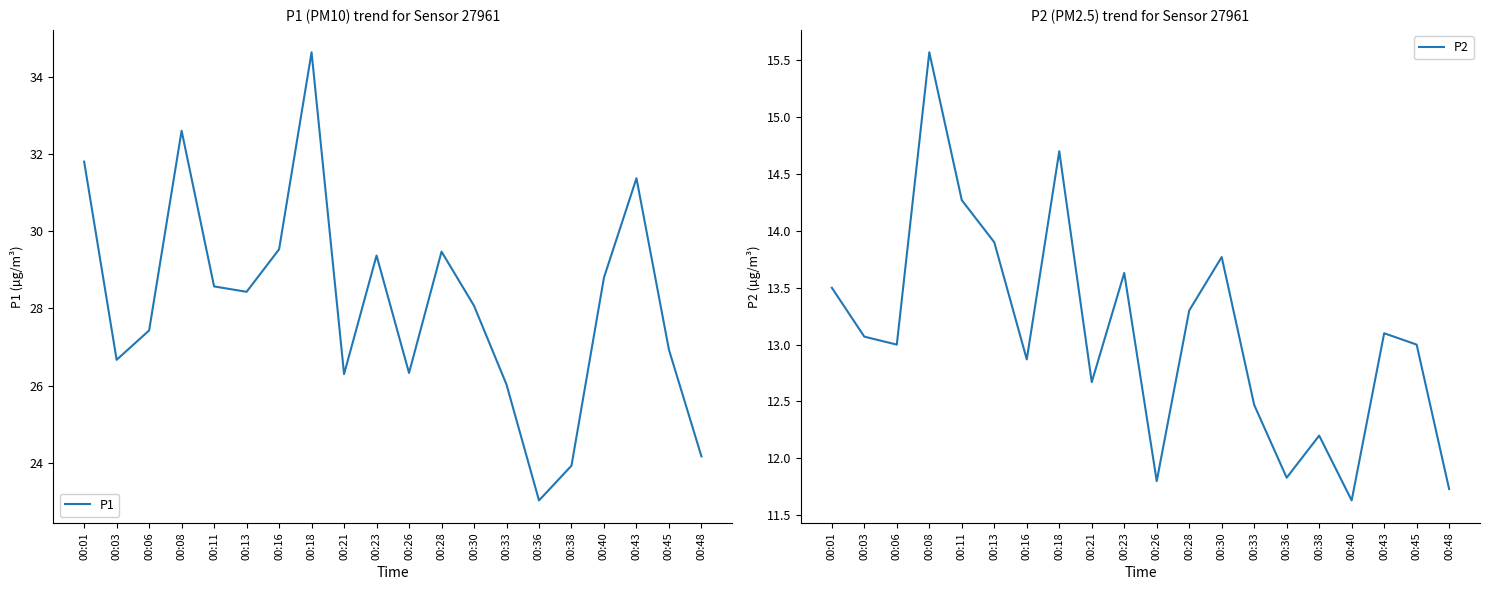

At which label does P2 first exceed 13?

00:01